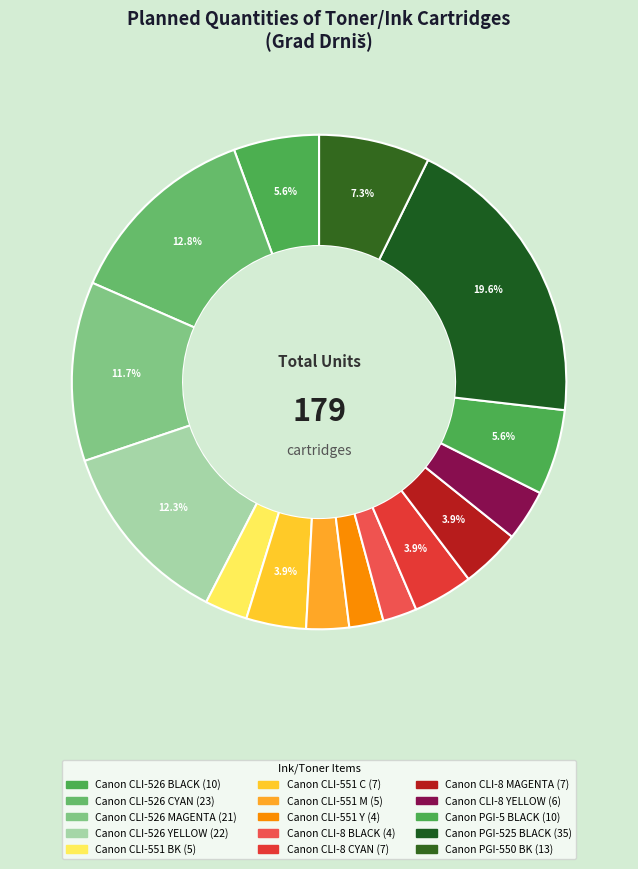

What portion of the pie excludes Canon CLI-8 MAGENTA?

96.1%